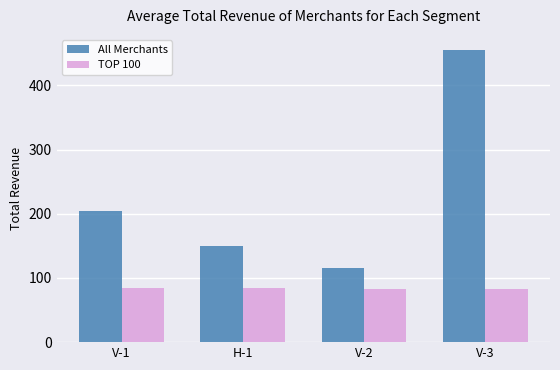

What position from the right is V-3?

1